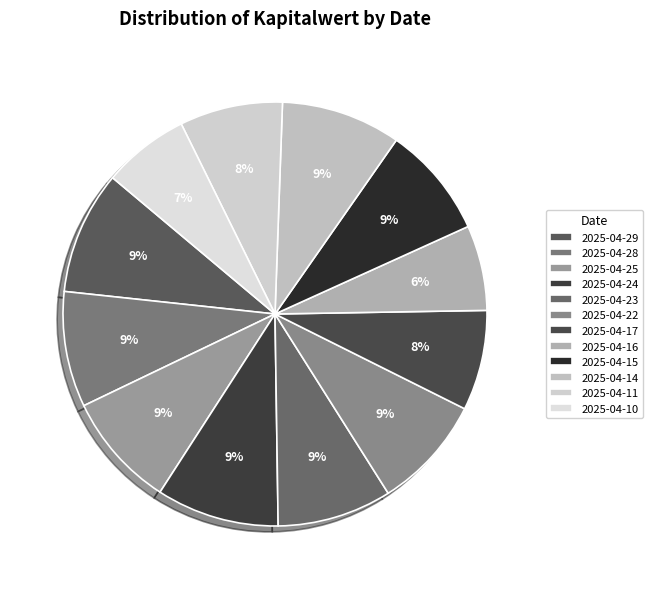

Is it true that 2025-04-15 is 9% of the pie?

True